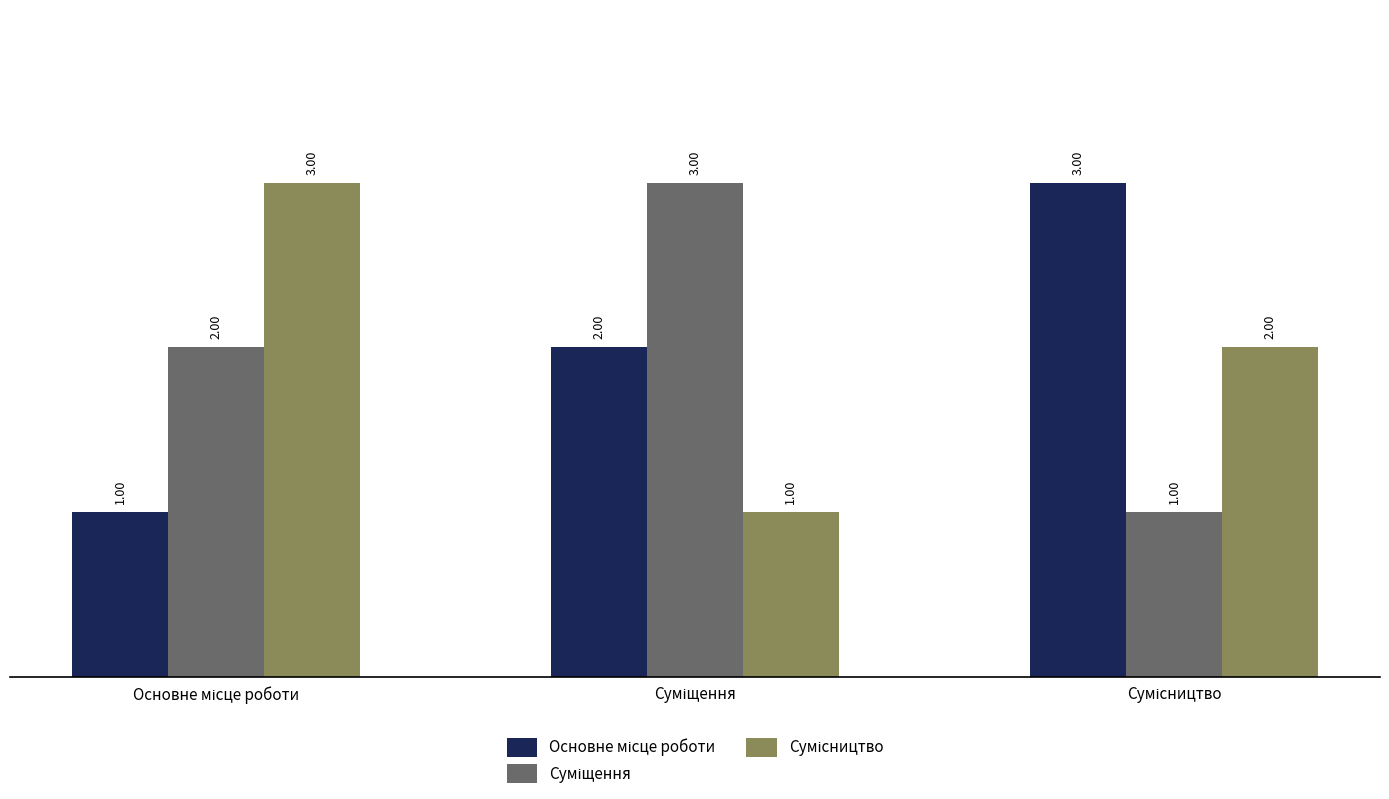

How many series are shown in this chart?

3